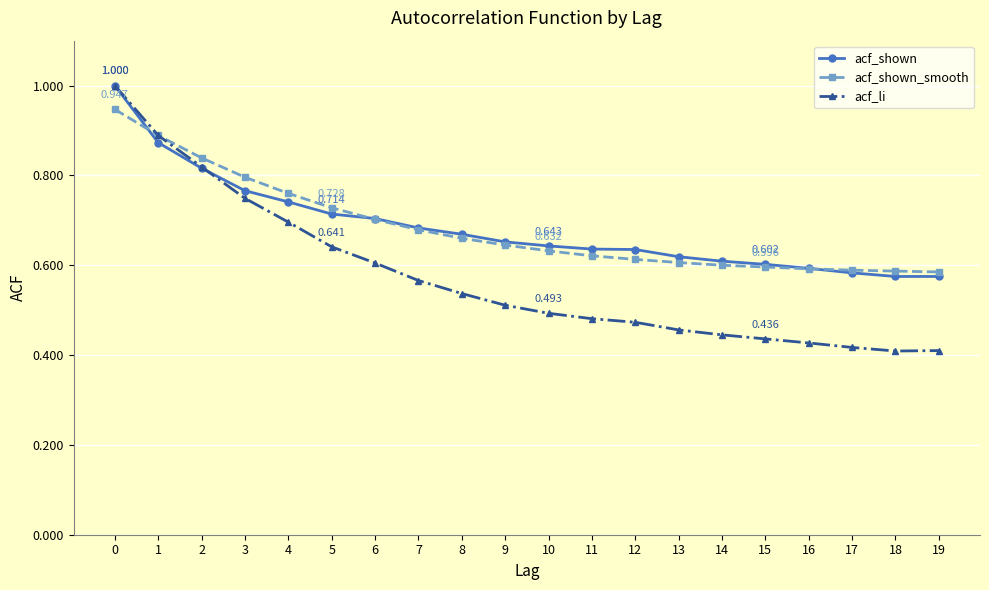

How many acf_shown values are between 0 and 1?

20